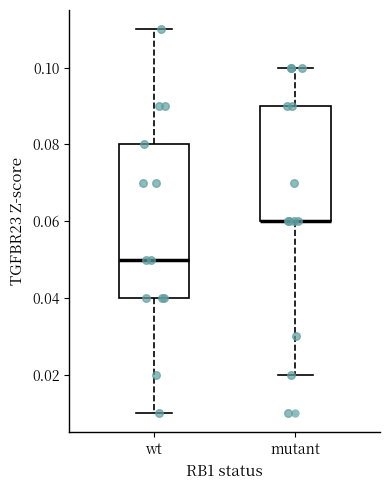

Which box is the tallest, from its lower edge to its upper edge?

wt